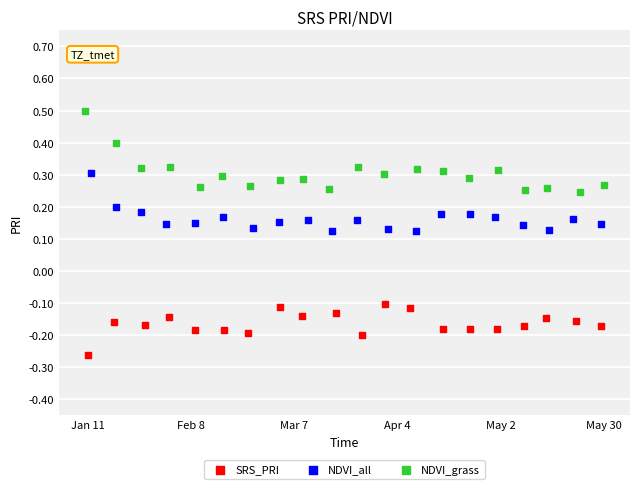

Which series reaches the maximum Y coordinate?

NDVI_grass